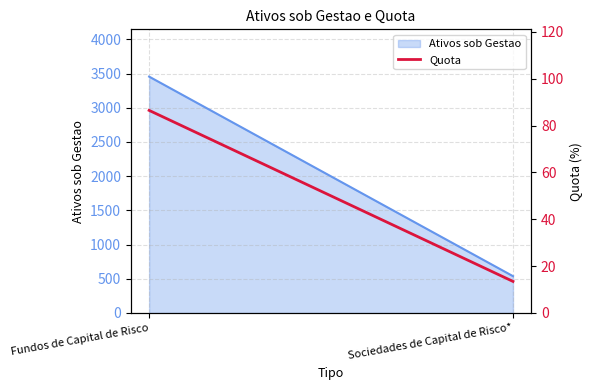

List the labels in order of value, largest first.

Fundos de Capital de Risco, Sociedades de Capital de Risco*